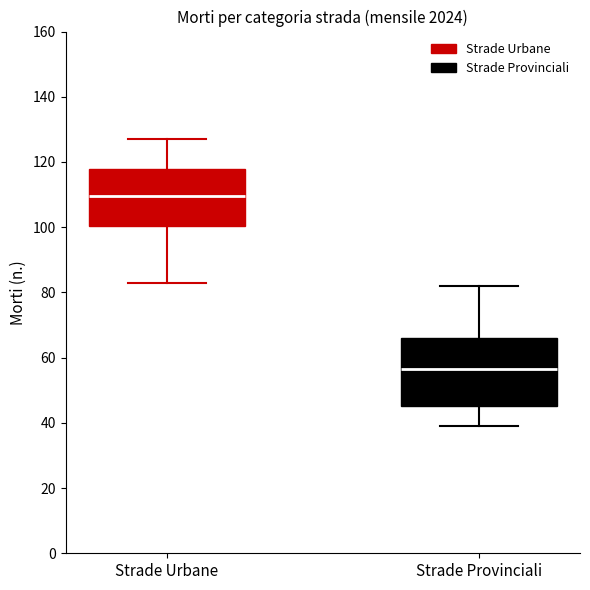

Where does the median line of the box for Strade Provinciali sit on the y-axis? The values are not printed on the chart, so give them approximately, as read against the axis.

56